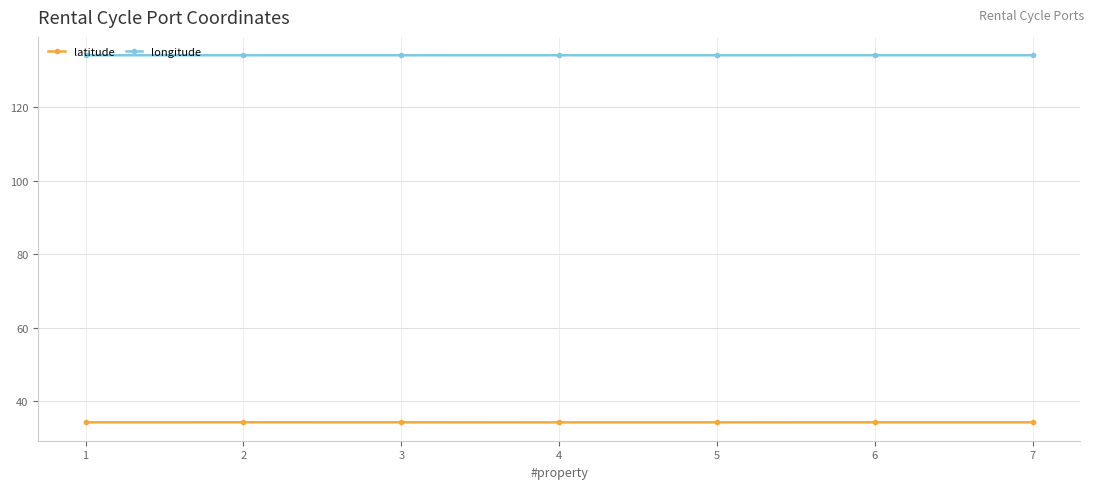

How many longitude values are between 134 and 135?

7